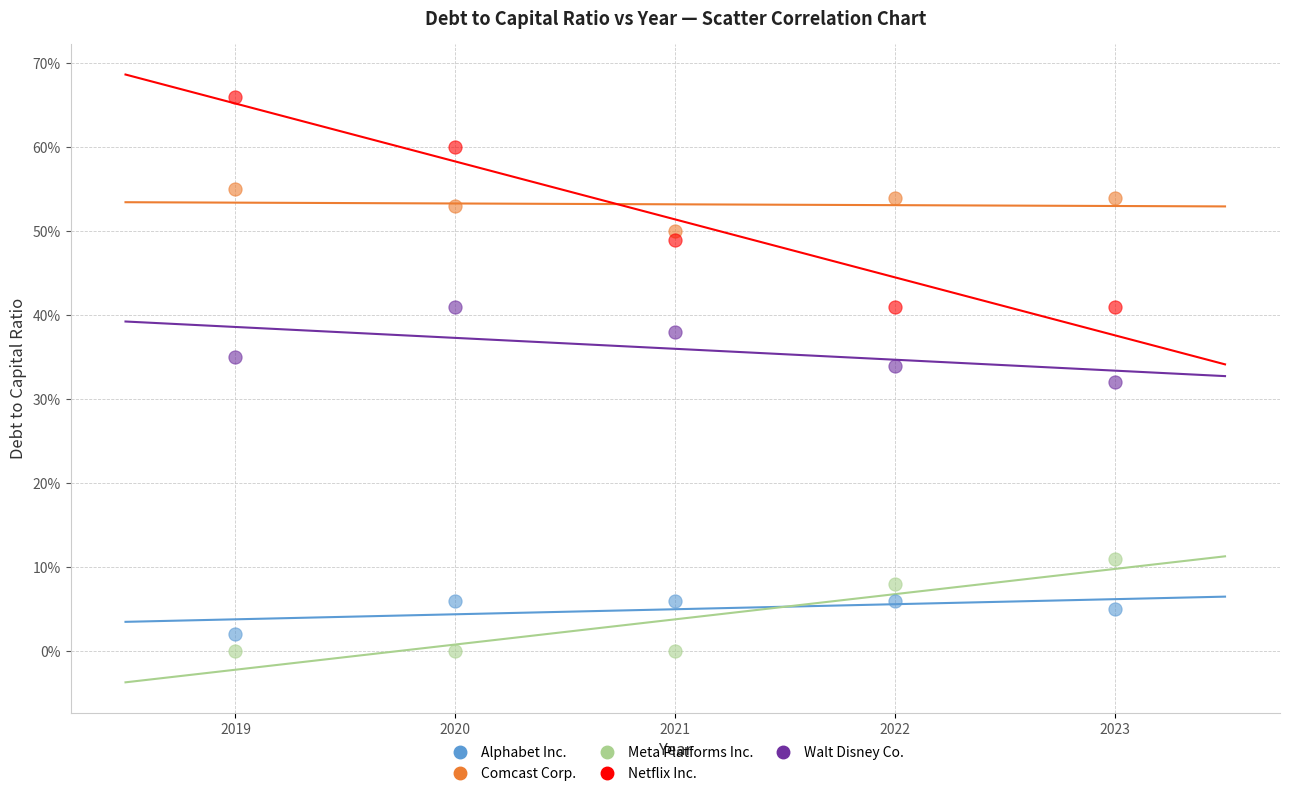

Which series has the widest spread of Y values?

Netflix Inc.